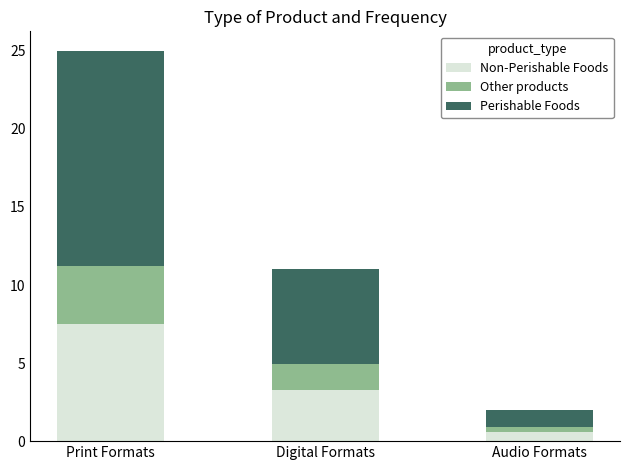

At which category is the sum across all series the highest?

Print Formats